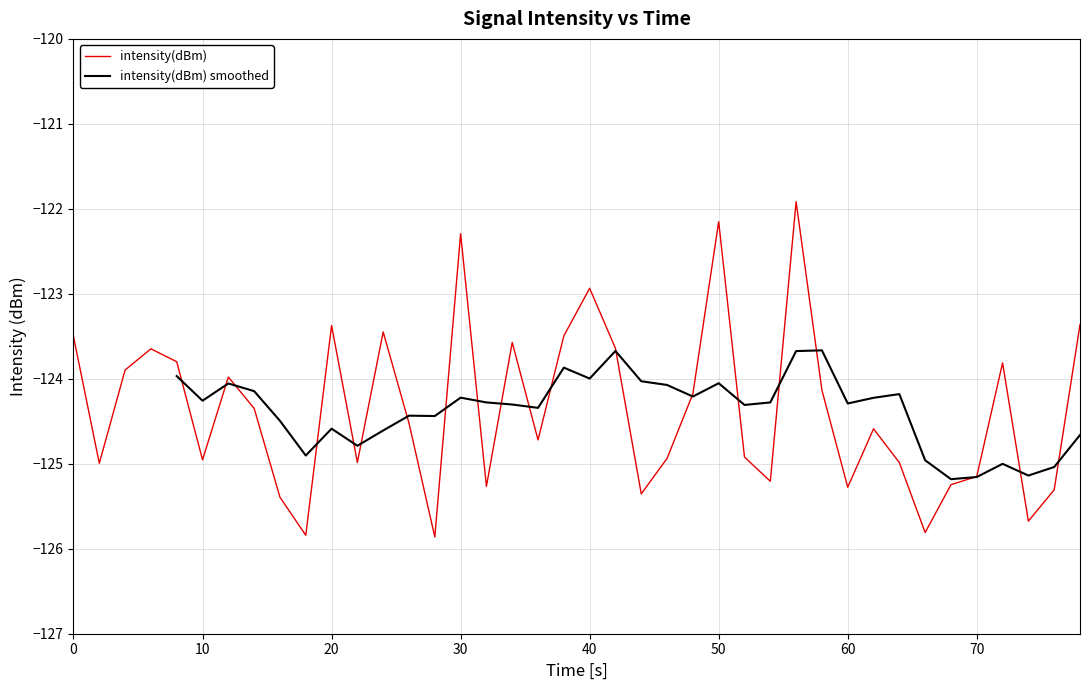

What is the greatest value displayed?

-121.9